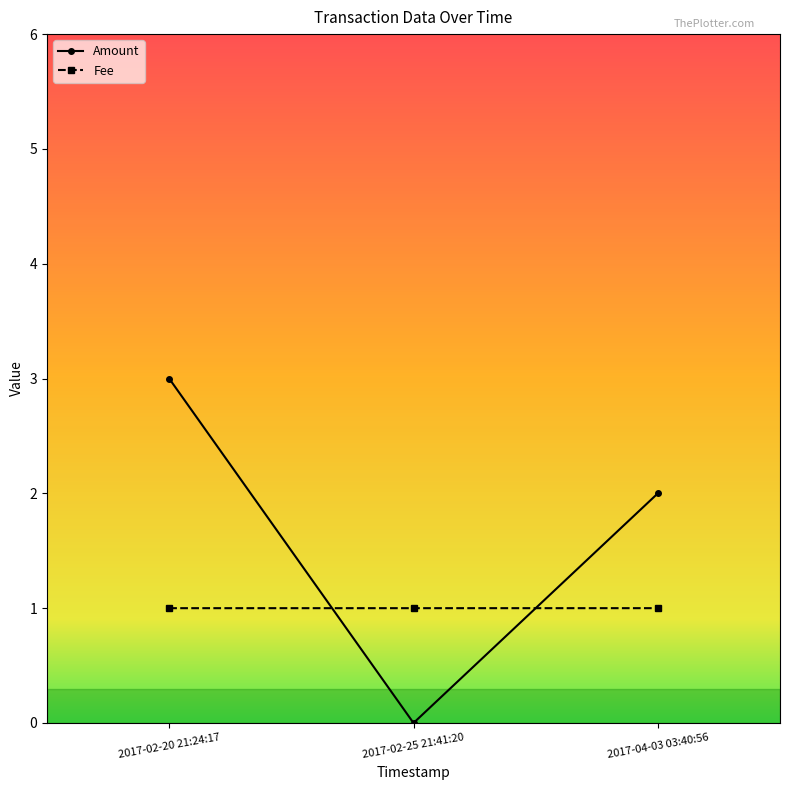

What is the value of the Fee point at the 2nd from the left?

1.0